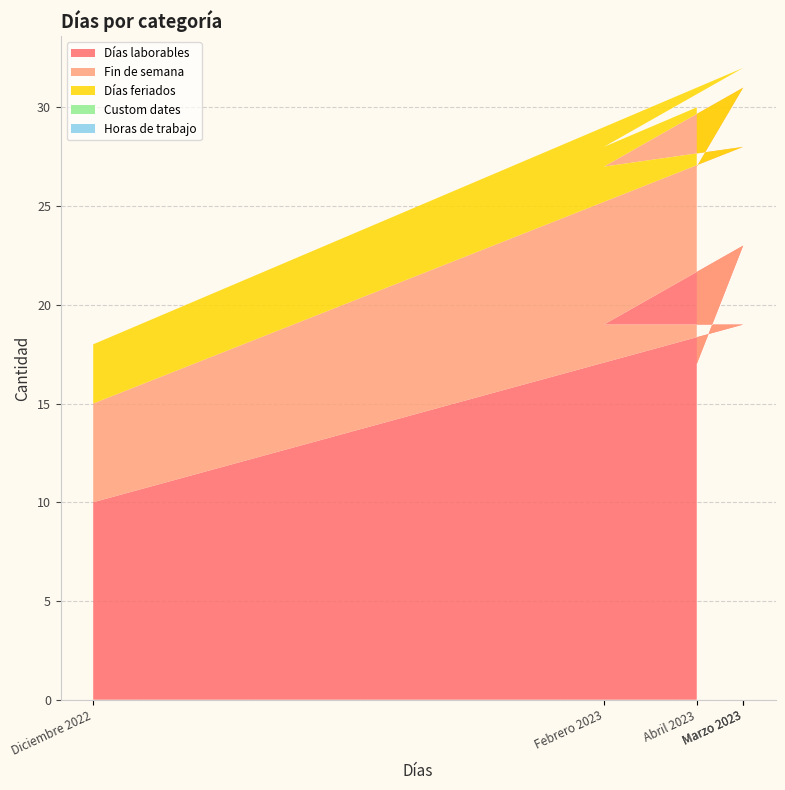

Reading left to right, what are all the values shown in this chart?

Días laborables: 10	19	19	23	17
Fin de semana: 5	9	8	8	10
Días feriados: 3	4	1	0	3
Custom dates: 0	0	0	0	0
Horas de trabajo: 0	0	0	0	0